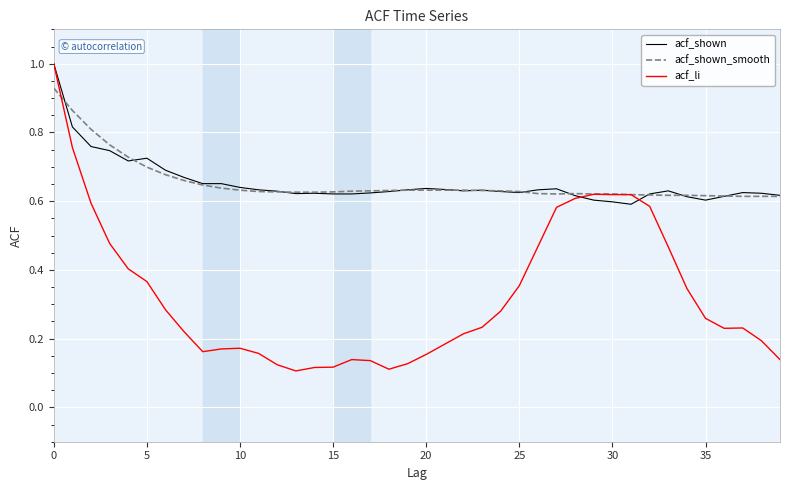

Does the chart display data point markers on the line(s)?

No